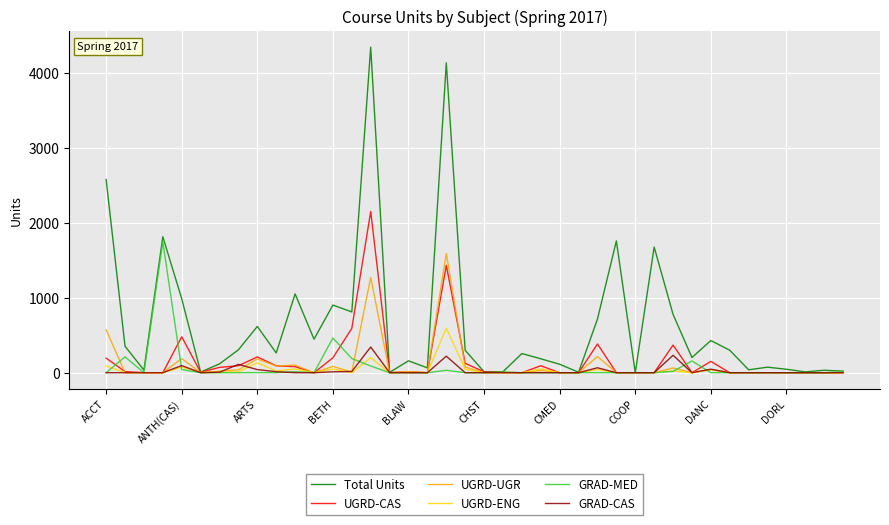

What is the maximum value shown in the chart?

4348.0